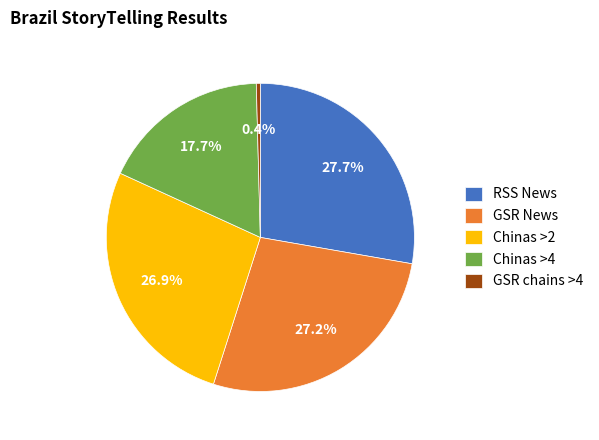

Does any single category account for the majority?

No